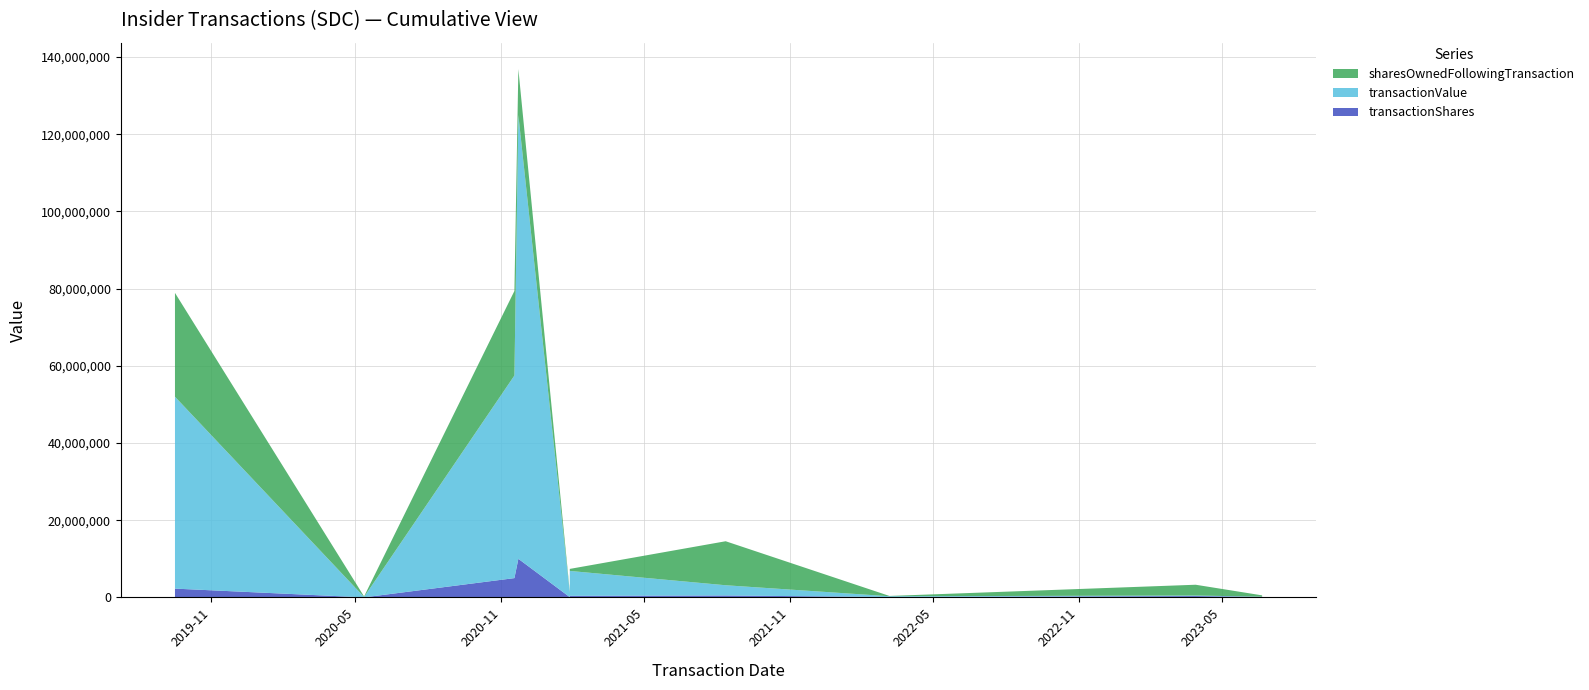

Reading right to left, what are all the values shown in this chart?

transactionShares: 135135	350000	100285	500000	412000	75000	10000000	5000000	10000	2275857
transactionValue: 58878	133175	200700	2650000	6448120	1125000	115000000	52500000	100400	49727475
sharesOwnedFollowingTransaction: 336318	2798818	76822	11403167	524438	278473	11903167	21903123	142656	26903123